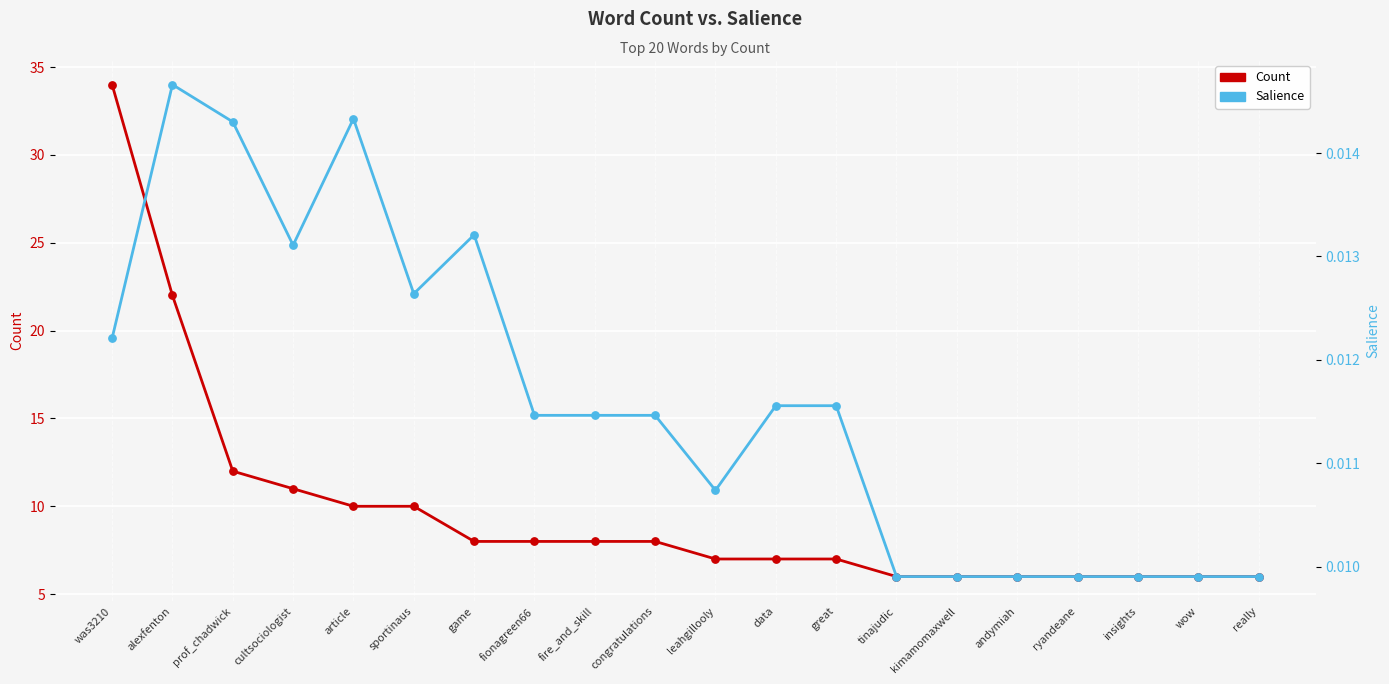

Which series contains the lowest Y value?

Salience